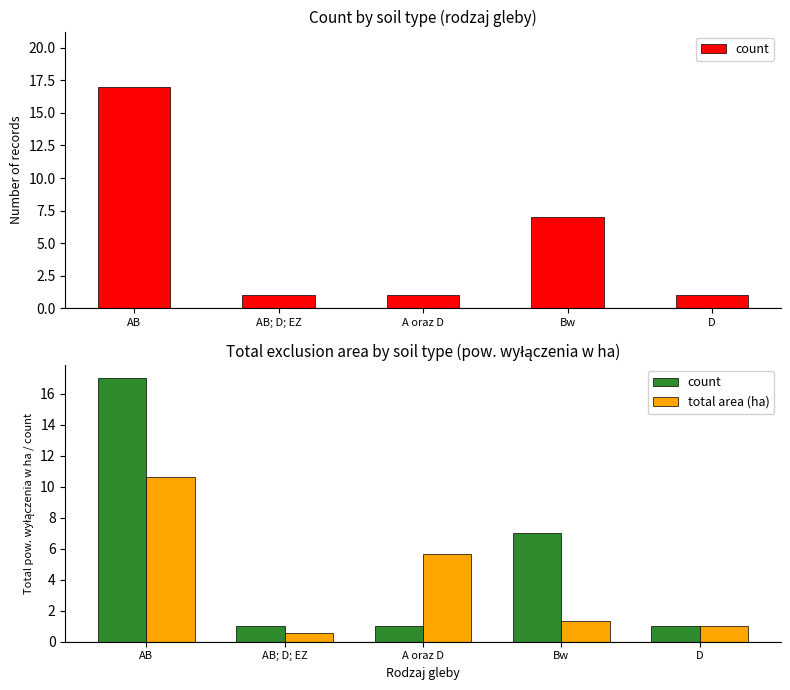

Rank the series at AB from highest to lowest value.

count, total area (ha)